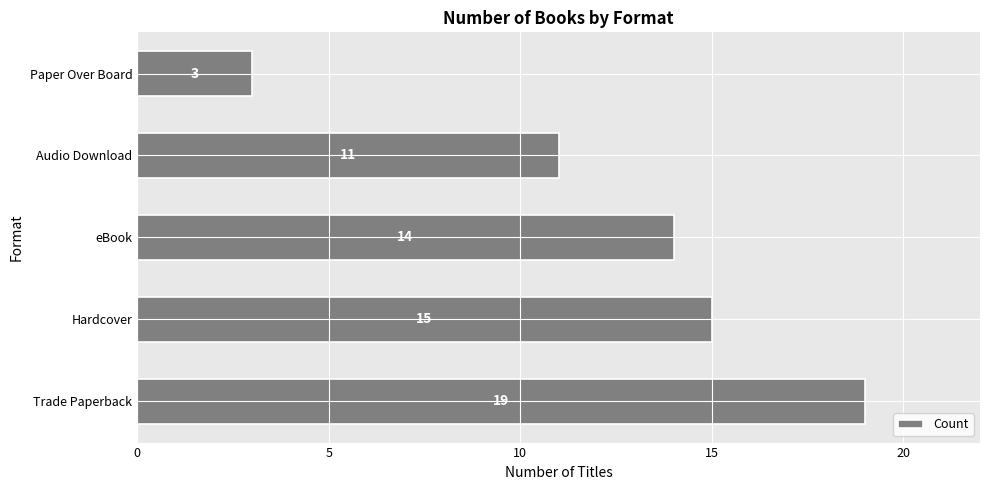

Between eBook and Trade Paperback, which is larger?

Trade Paperback